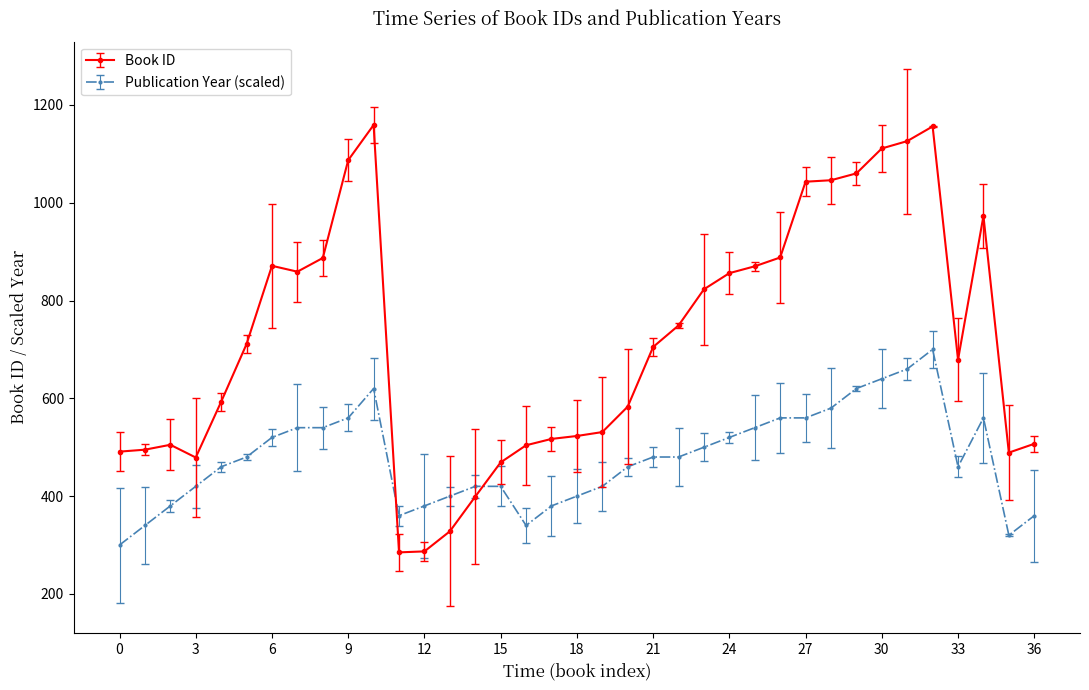

Which series has the largest total across all categories?

Book ID